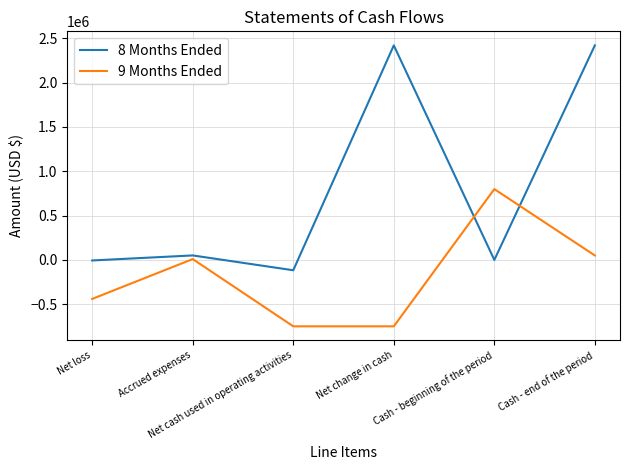

Which series has the widest spread of values?

8 Months Ended